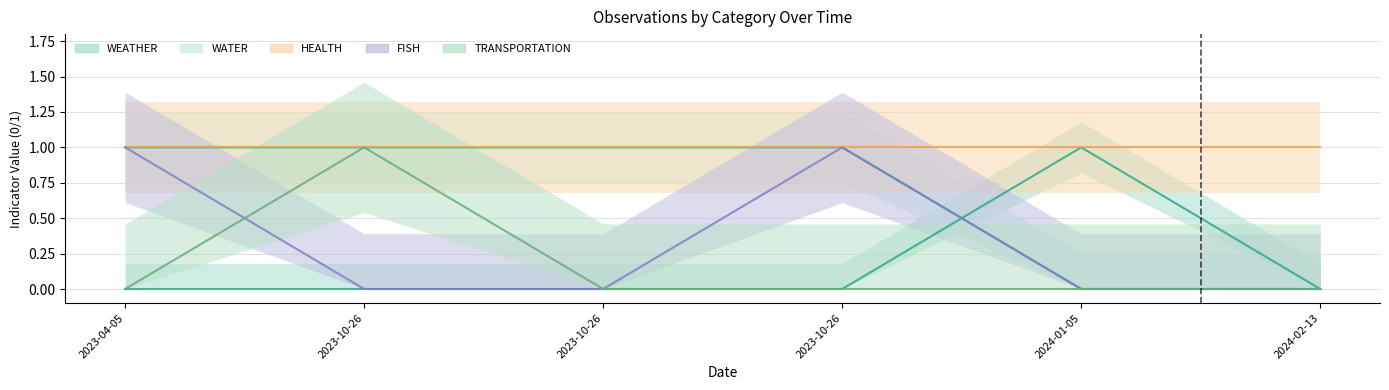

Where is HEALTH nearest to the value 1?

2024-02-13